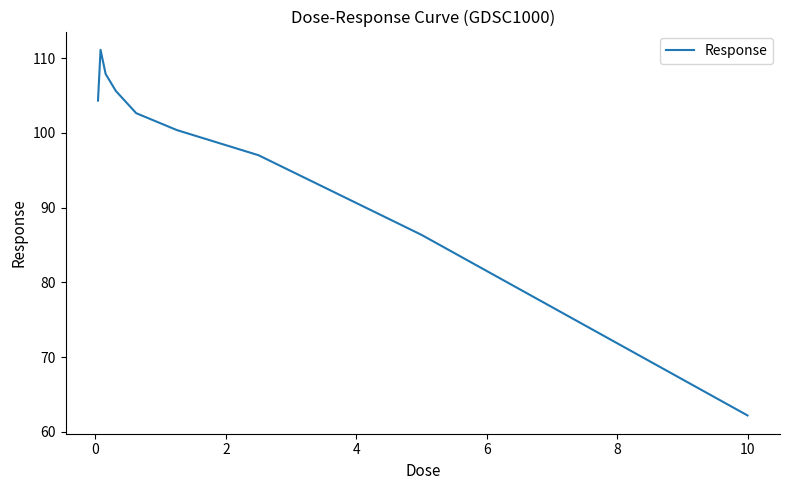

What is the difference between the maximum and minimum values?

48.9